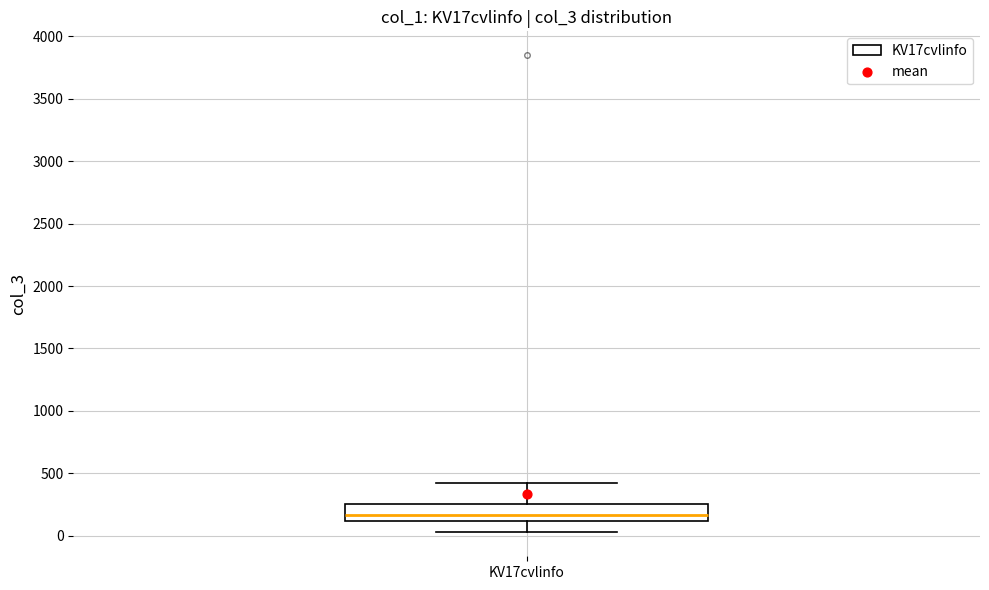

Read this box plot against the y-axis: the position of the median line, the range covered by the box, and the ends of both whiskers. The values are not printed on the chart, so give them approximately, as read against the axis.

median 150, box 100 to 250, whiskers 50 to 400